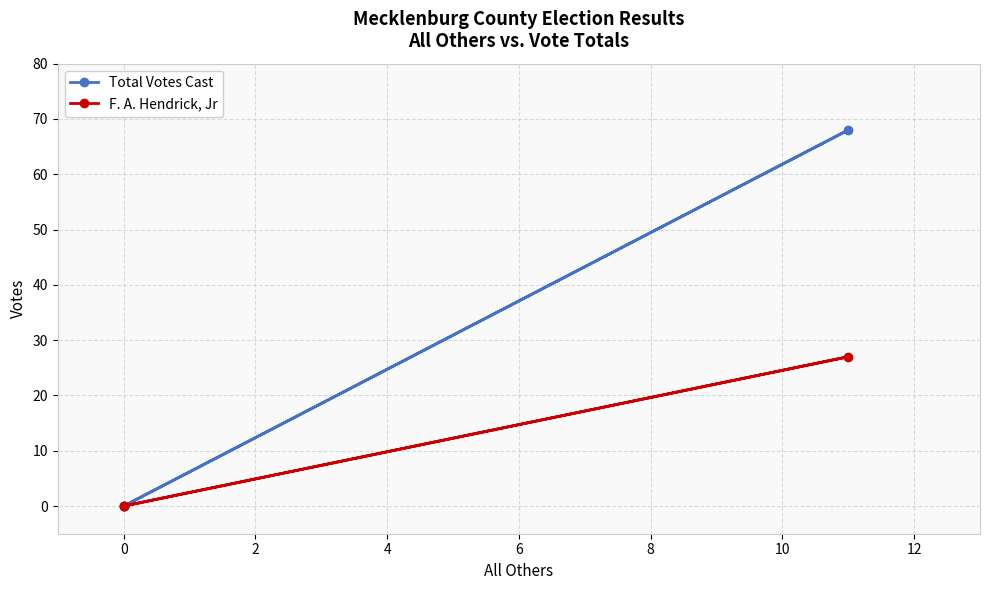

What is the difference between the maximum and second lowest values in the F. A. Hendrick, Jr series?

27